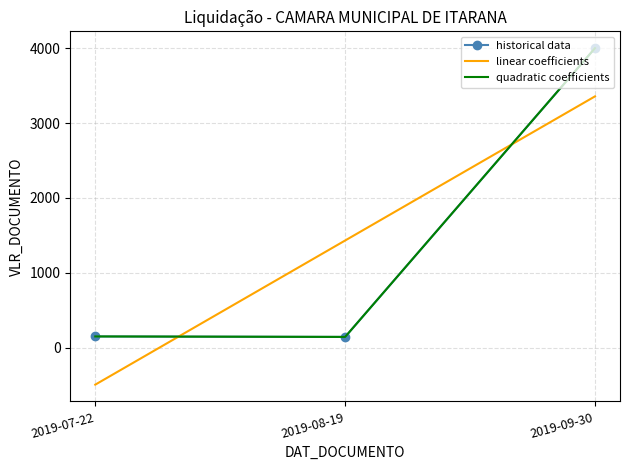

What is the highest value of the quadratic coefficients series?

4000.0